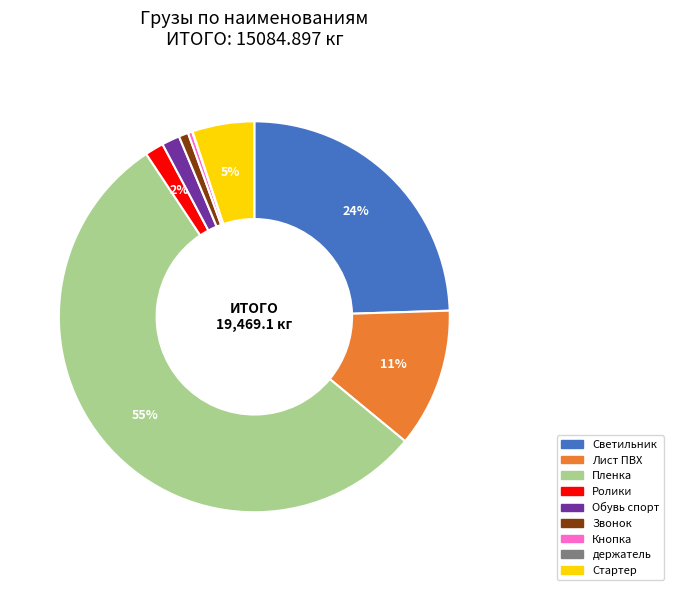

Between Лист ПВХ and Пленка, which is larger?

Пленка